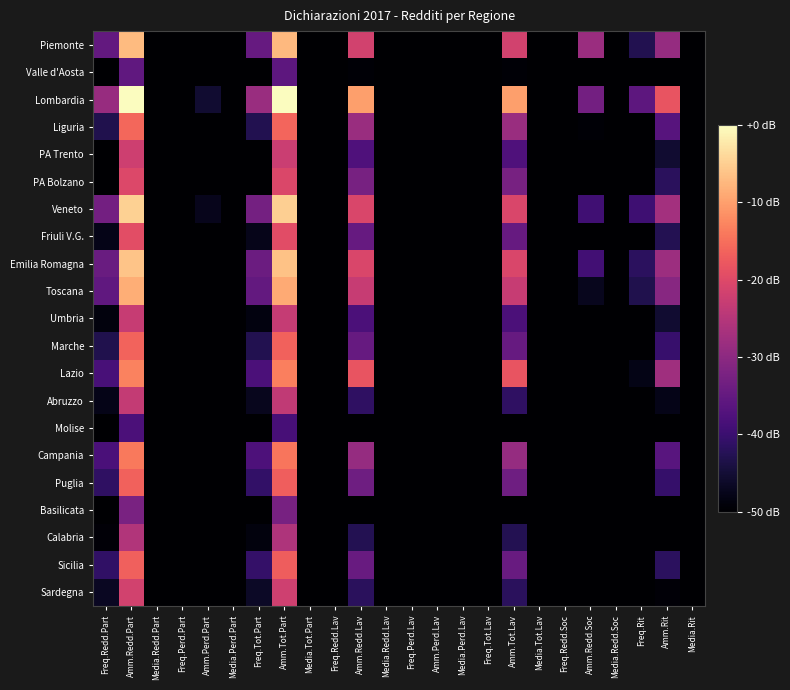

What is the total value across all series at Amm.Tot.Part?

-385.9